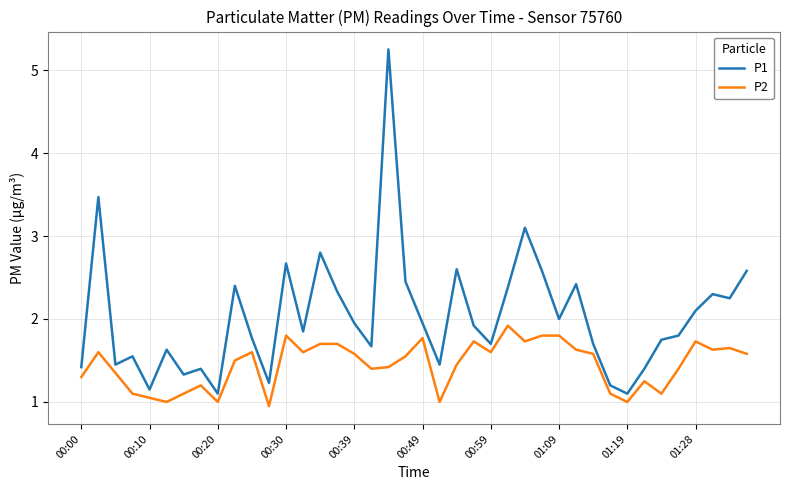

True or false: P2 and P1 intersect in this chart.

False